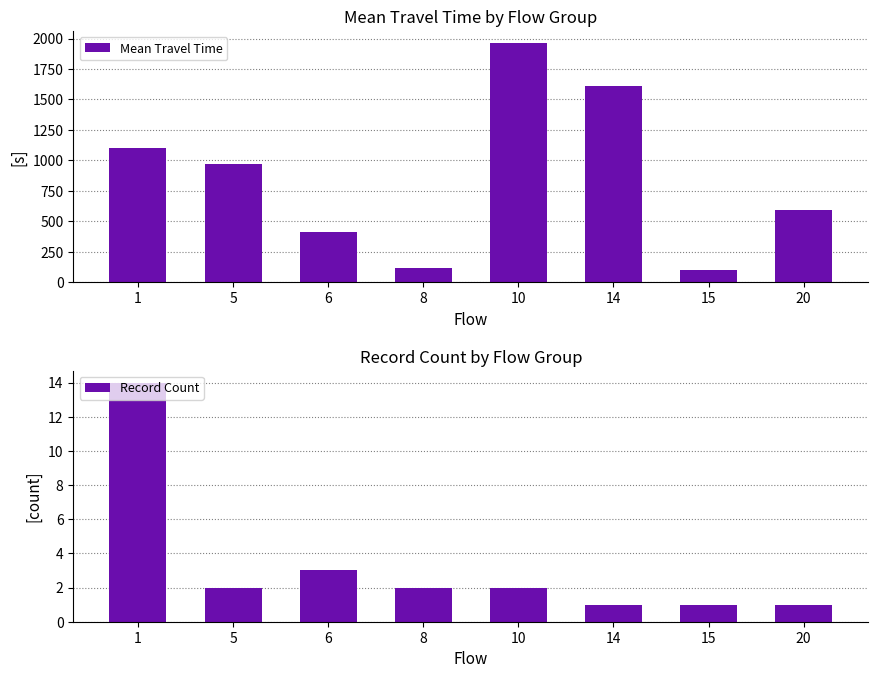

What is the value of the Record Count bar at the 4th from the left?

2